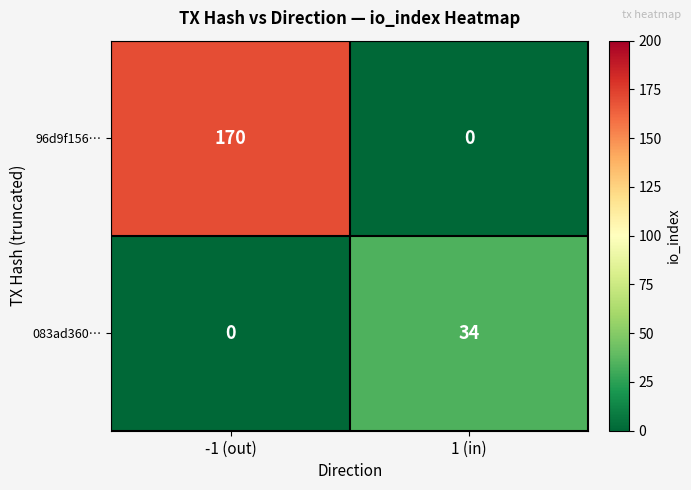

Which series has the largest total across all categories?

96d9f156…